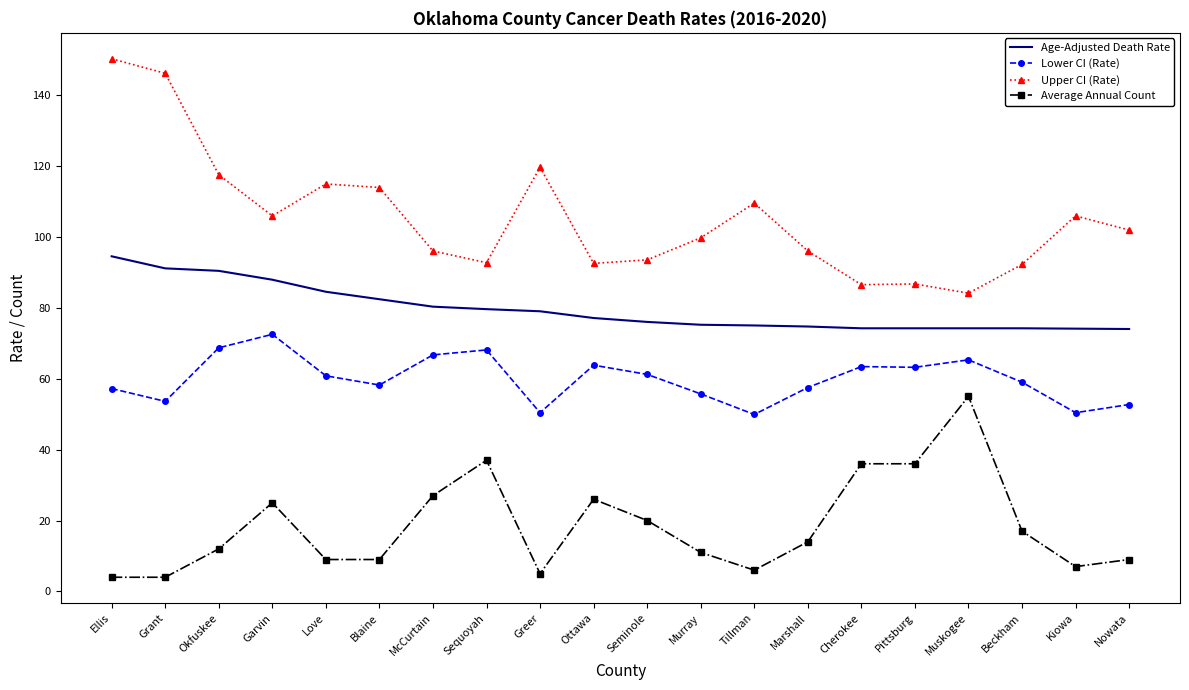

Rank the series by their average value, from highest to lowest.

Upper CI (Rate), Age-Adjusted Death Rate, Lower CI (Rate), Average Annual Count